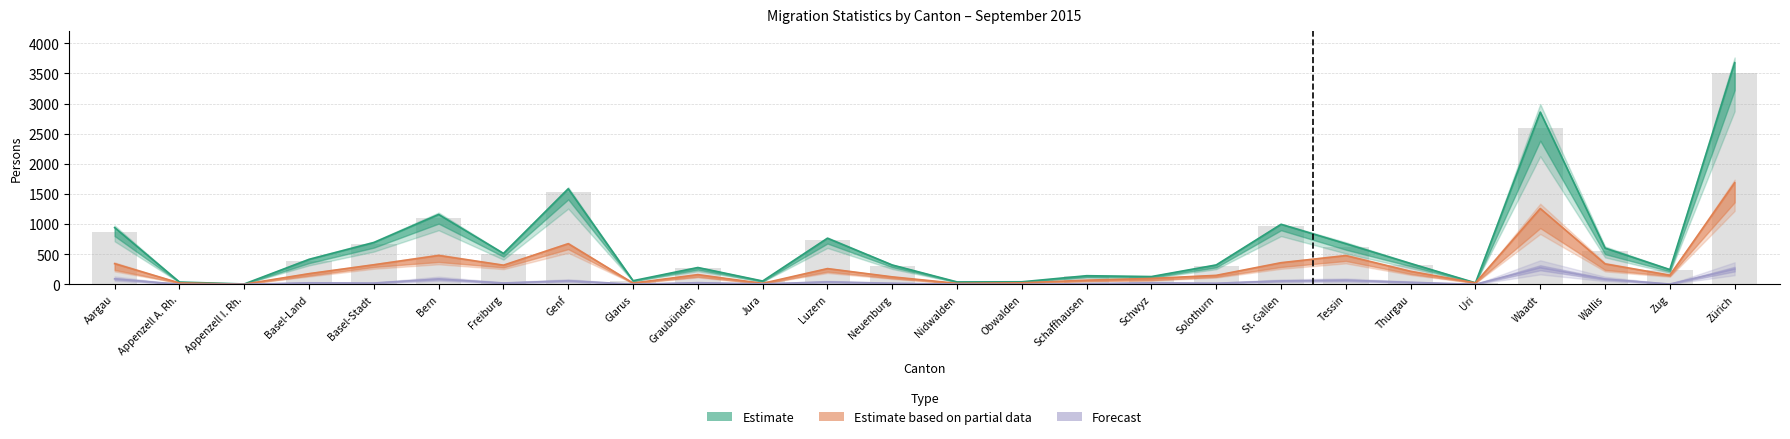

Reading left to right, list all the values displayed in this chart.

Zunahme: Aargau=941	Appenzell A. Rh.=38	Appenzell I. Rh.=6	Basel-Land=414	Basel-Stadt=694	Bern=1159	Freiburg=513	Genf=1585	Glarus=60	Graubünden=279	Jura=55	Luzern=765	Neuenburg=321	Nidwalden=40	Obwalden=42	Schaffhausen=143	Schwyz=129	Solothurn=322	St. Gallen=996	Tessin=674	Thurgau=346	Uri=25	Waadt=2858	Wallis=601	Zug=245	Zürich=3678
Total Abnahme: Aargau=343	Appenzell A. Rh.=23	Appenzell I. Rh.=3	Basel-Land=177	Basel-Stadt=325	Bern=479	Freiburg=318	Genf=674	Glarus=21	Graubünden=161	Jura=16	Luzern=261	Neuenburg=124	Nidwalden=16	Obwalden=25	Schaffhausen=69	Schwyz=98	Solothurn=149	St. Gallen=359	Tessin=477	Thurgau=216	Uri=24	Waadt=1258	Wallis=339	Zug=152	Zürich=1685
Übriger Abgang: Aargau=91	Appenzell A. Rh.=0	Appenzell I. Rh.=1	Basel-Land=25	Basel-Stadt=21	Bern=88	Freiburg=22	Genf=59	Glarus=2	Graubünden=27	Jura=7	Luzern=40	Neuenburg=18	Nidwalden=4	Obwalden=1	Schaffhausen=11	Schwyz=25	Solothurn=18	St. Gallen=56	Tessin=68	Thurgau=33	Uri=1	Waadt=275	Wallis=87	Zug=5	Zürich=252
Eff. Auswanderung: Aargau=871	Appenzell A. Rh.=37	Appenzell I. Rh.=6	Basel-Land=383	Basel-Stadt=662	Bern=1095	Freiburg=500	Genf=1532	Glarus=60	Graubünden=266	Jura=51	Luzern=736	Neuenburg=311	Nidwalden=38	Obwalden=40	Schaffhausen=136	Schwyz=122	Solothurn=307	St. Gallen=976	Tessin=625	Thurgau=327	Uri=25	Waadt=2591	Wallis=545	Zug=235	Zürich=3504